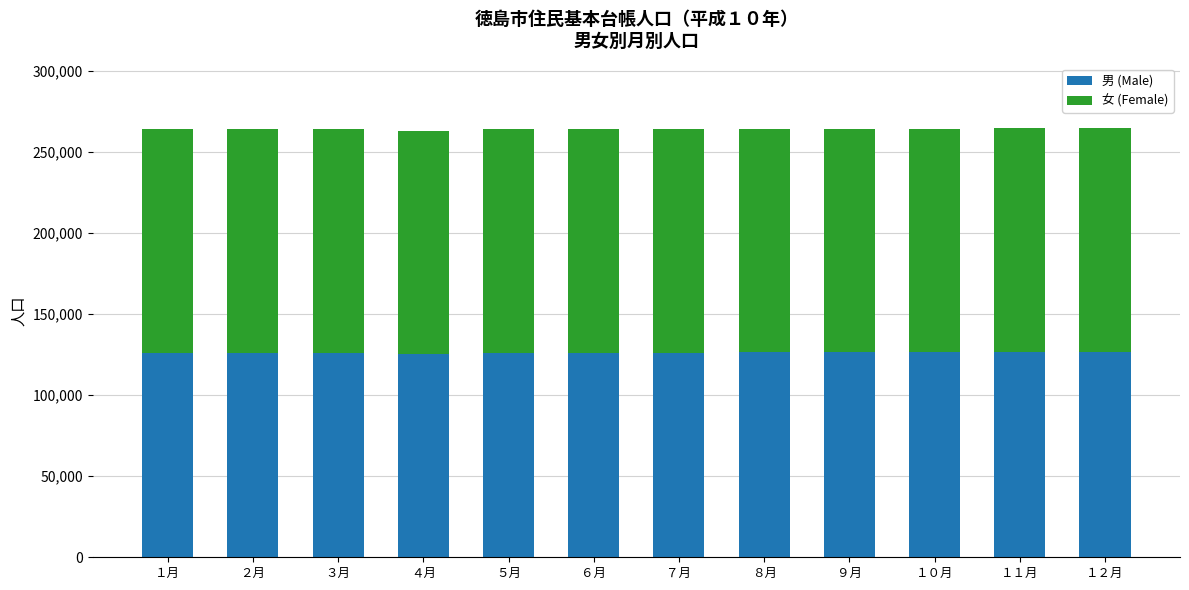

Read the 男 (Male) value at ３月.

126264